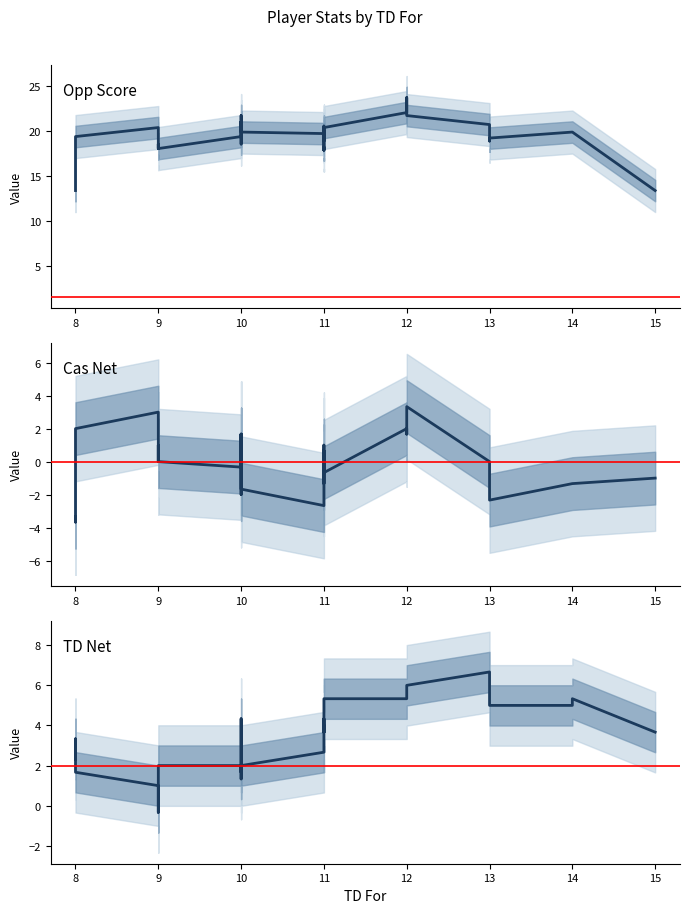

Which series ends up on top after the final intersection of TD Net and Cas Net?

TD Net